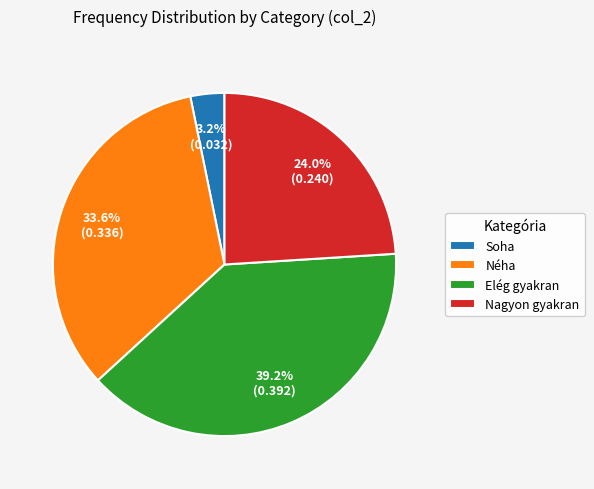

To the nearest percent, what is the difference between the largest and smallest slice percentages?

36%